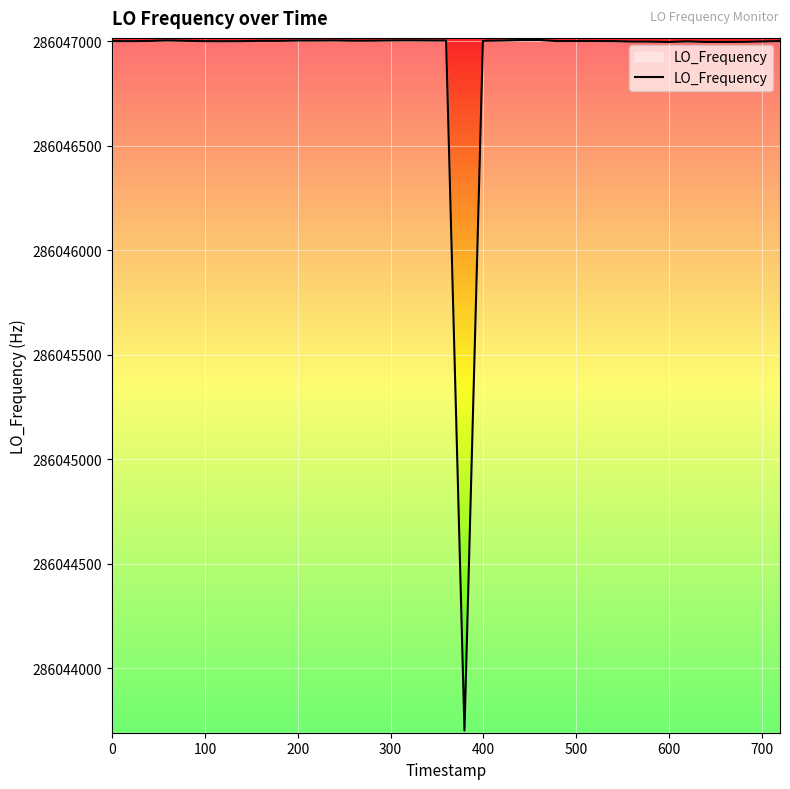

What is the difference between the maximum and minimum values?

3304.2